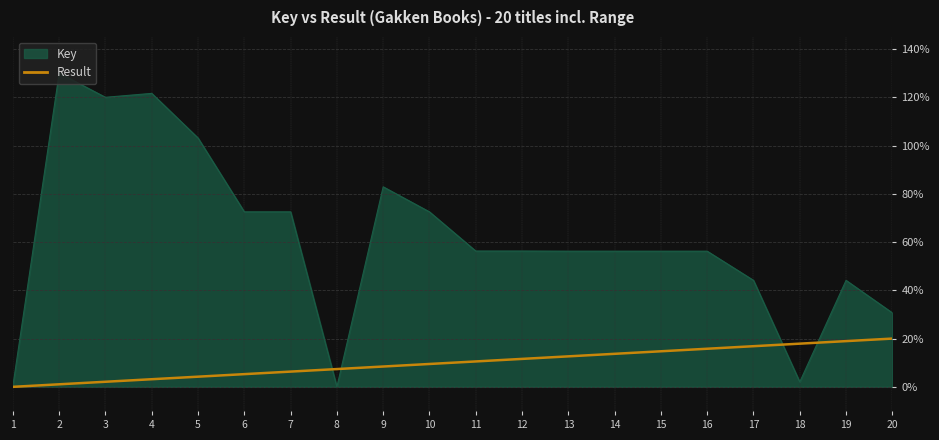

Rank the series by their average value, from lowest to highest.

Result, Key